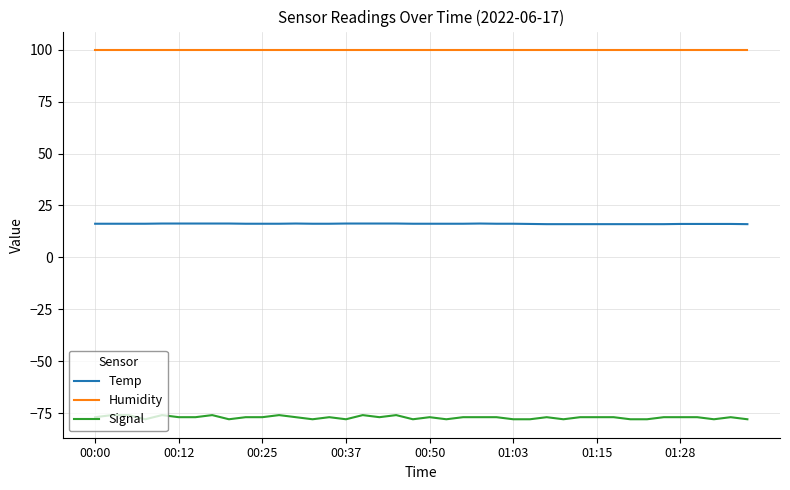

Which series has the largest total across all categories?

Humidity